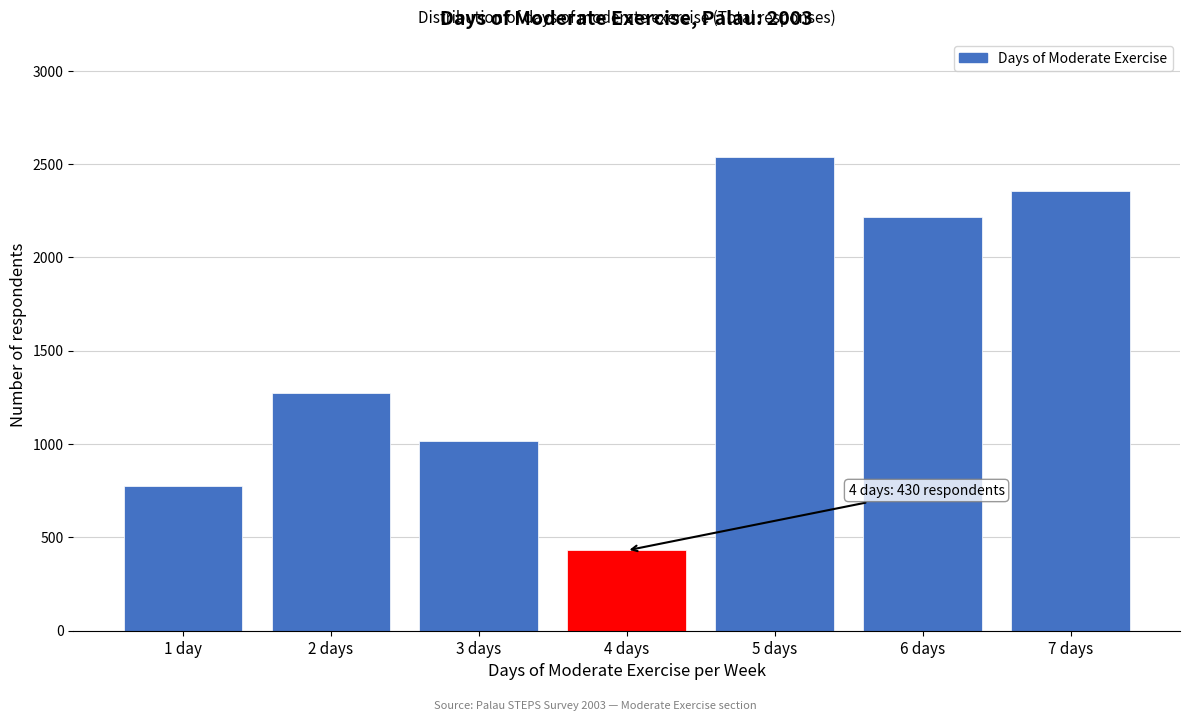

Reading left to right, what are all the values shown in this chart?

775	1274	1016	430	2537	2217	2356